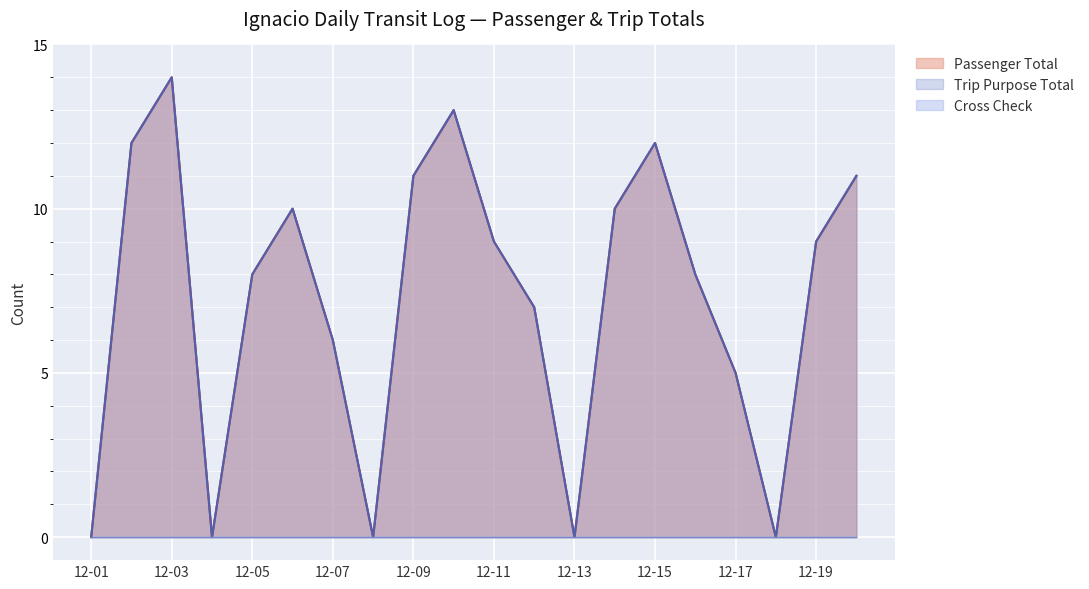

Reading left to right, what are all the values shown in this chart?

Passenger Total: 0	12	14	0	8	10	6	0	11	13	9	7	0	10	12	8	5	0	9	11
Trip Purpose Total: 0	12	14	0	8	10	6	0	11	13	9	7	0	10	12	8	5	0	9	11